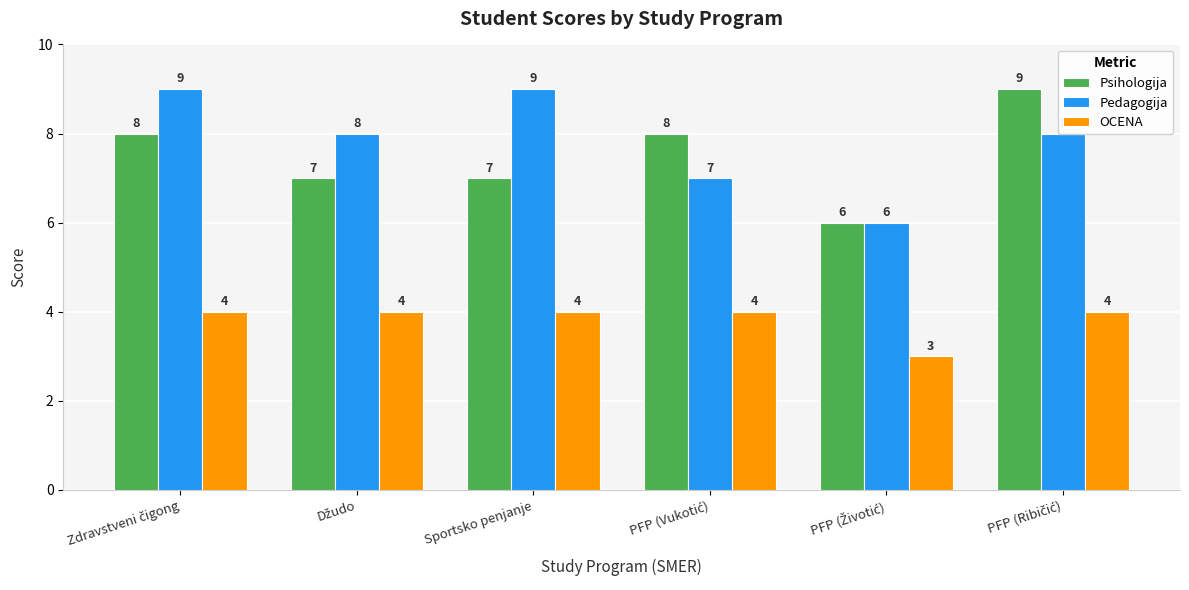

What is the maximum value shown in the chart?

9